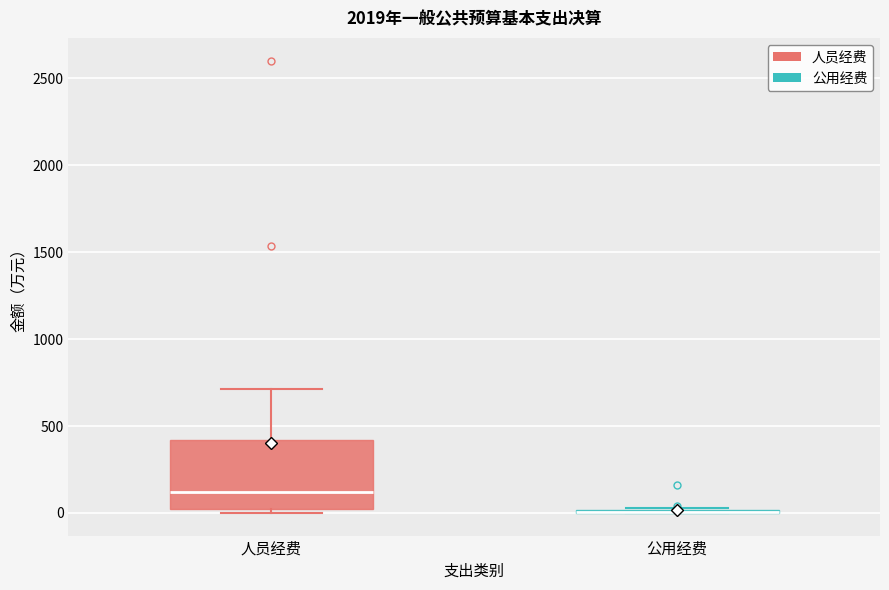

Reading left to right, transcribe this box plot: for each box, give where its median line is, the range the box spans, and where its two whiskers end, as read against the y-axis. The values are not printed on the chart, so give them approximately, as read against the axis.

人员经费: median 100, box 0 to 400, whiskers 0 (just below the box's lower edge) to 700
公用经费: box collapsed to a line at 0, whiskers 0 to 50